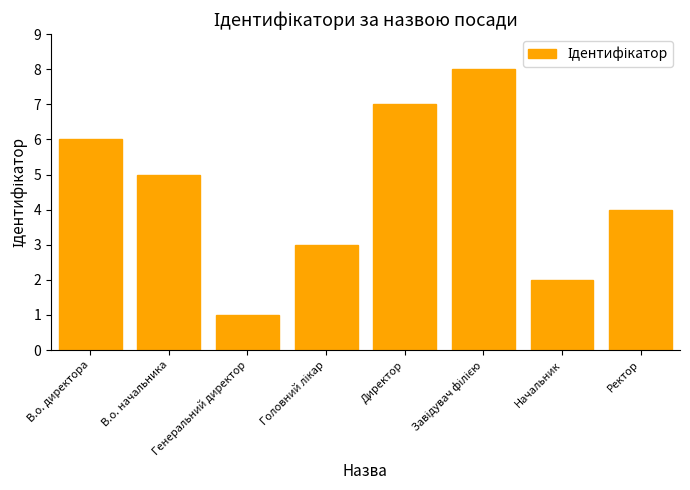

What is the difference between the maximum and minimum values?

7